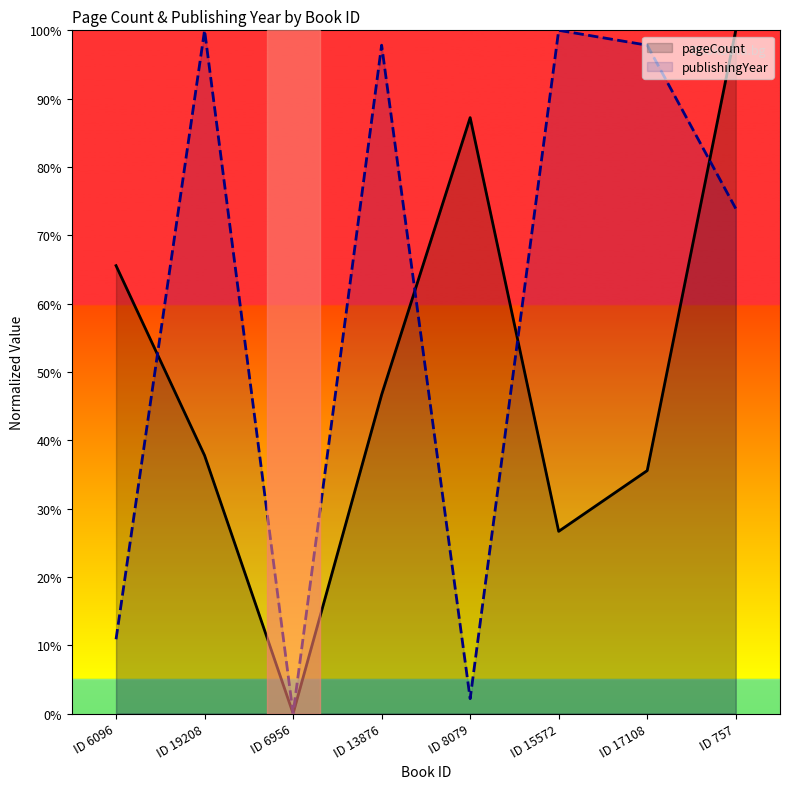

Between which two adjacent categories do publishingYear and pageCount first intersect?

ID 6096 and ID 19208